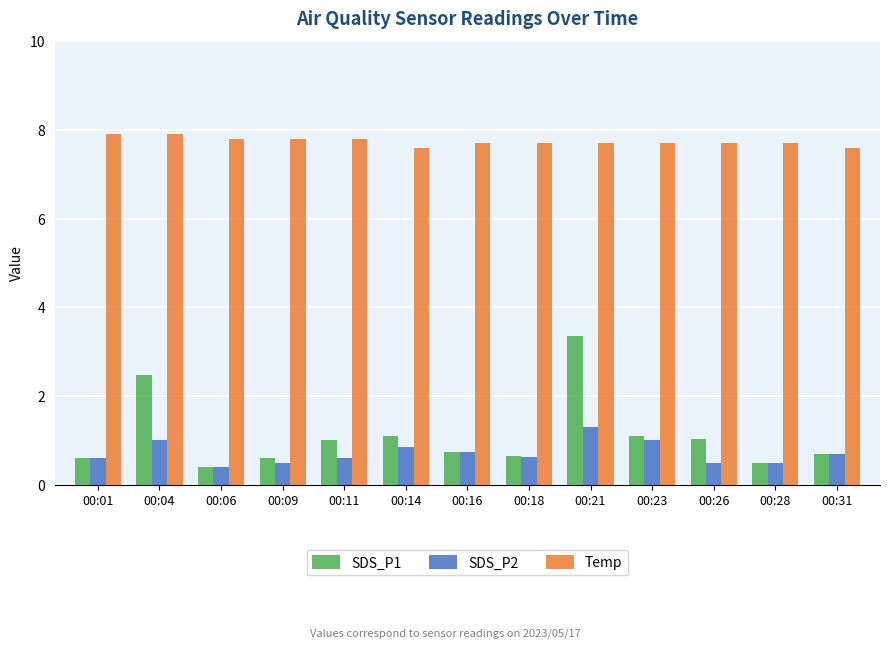

Which series has the widest spread of values?

SDS_P1